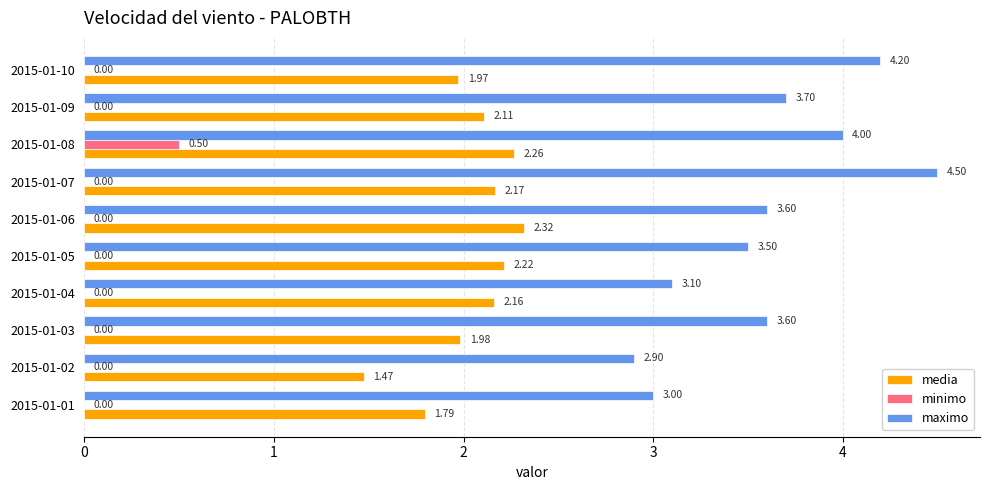

How many values in the minimo series exceed 0?

1